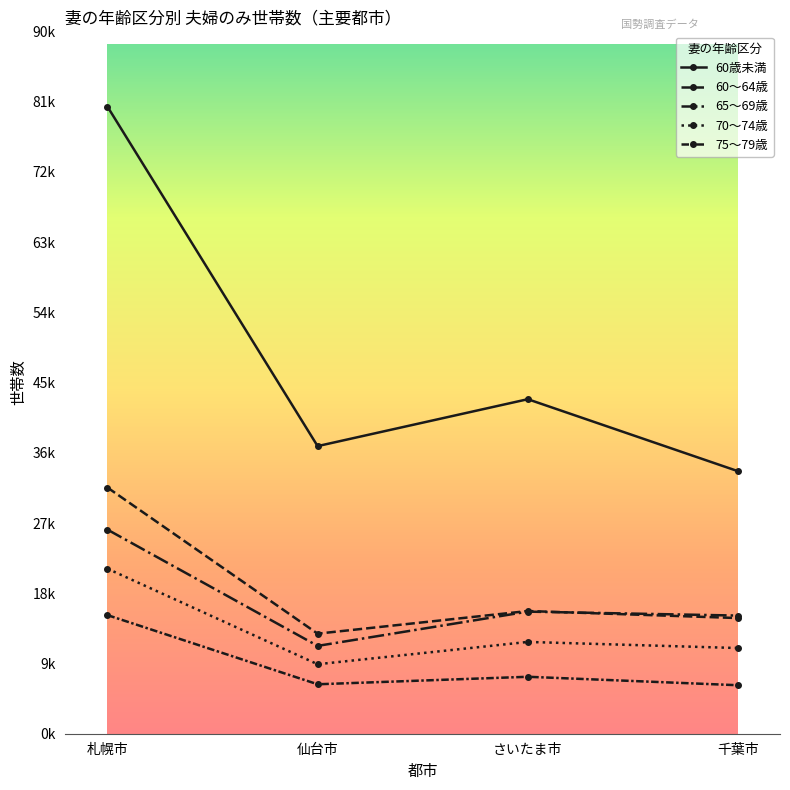

List the series in order of their peak value, lowest first.

75～79歳, 70～74歳, 65～69歳, 60～64歳, 60歳未満